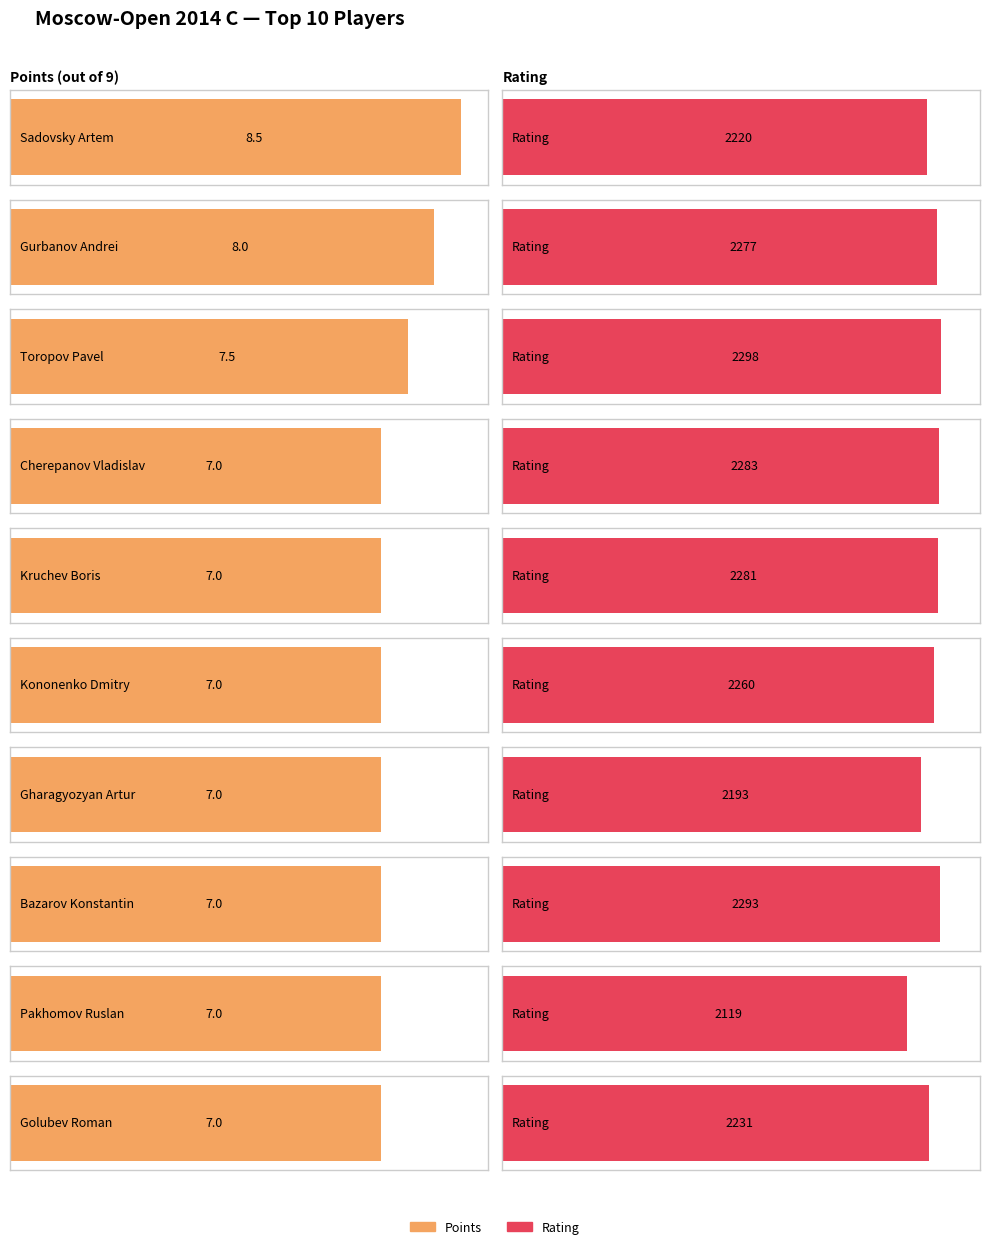

The Points series shows 7.5 at Toropov Pavel. True or false?

True